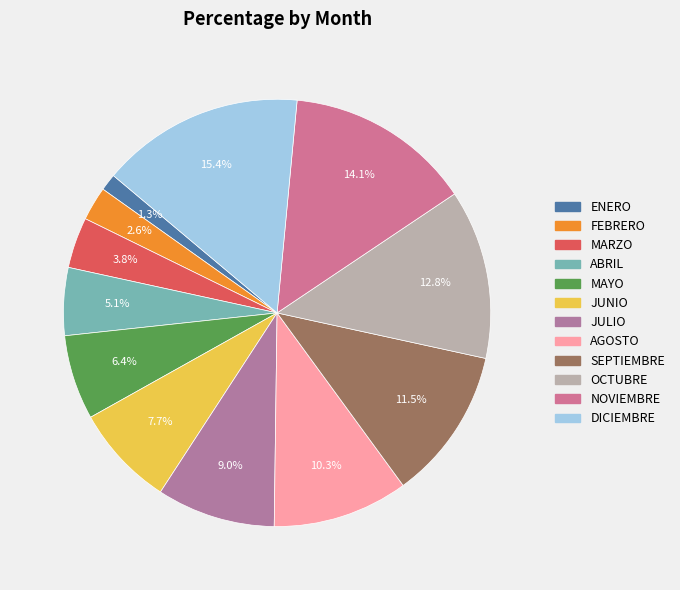

How many slices are in this pie chart?

12